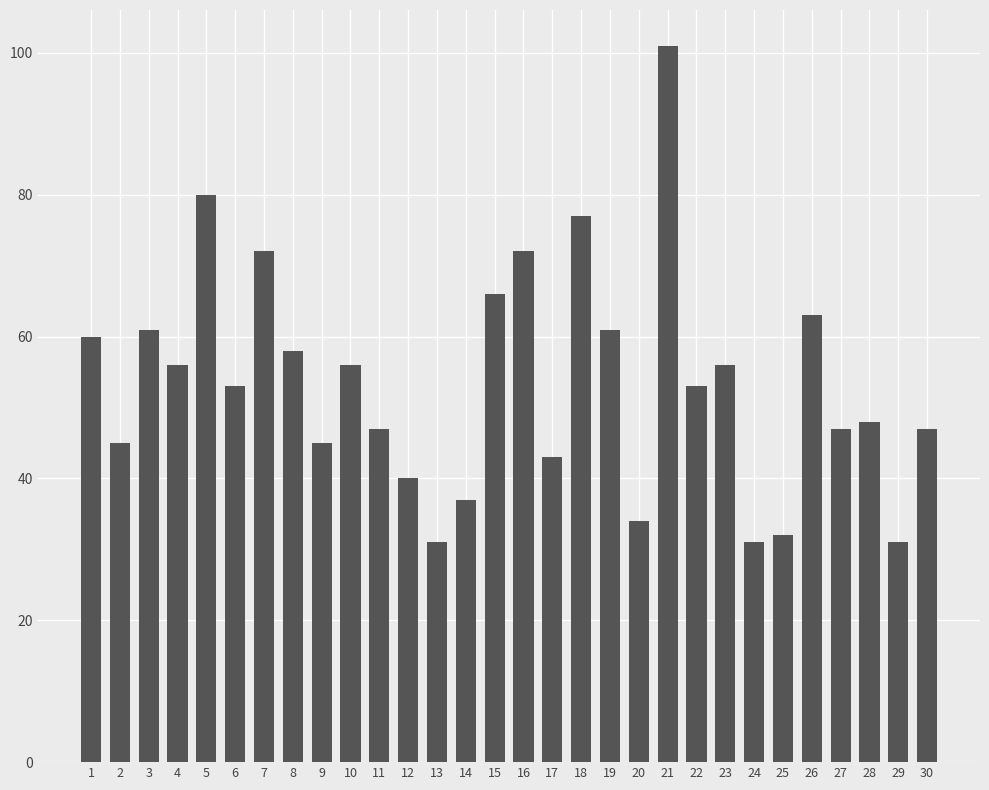

Where does the data first go above 53?

1